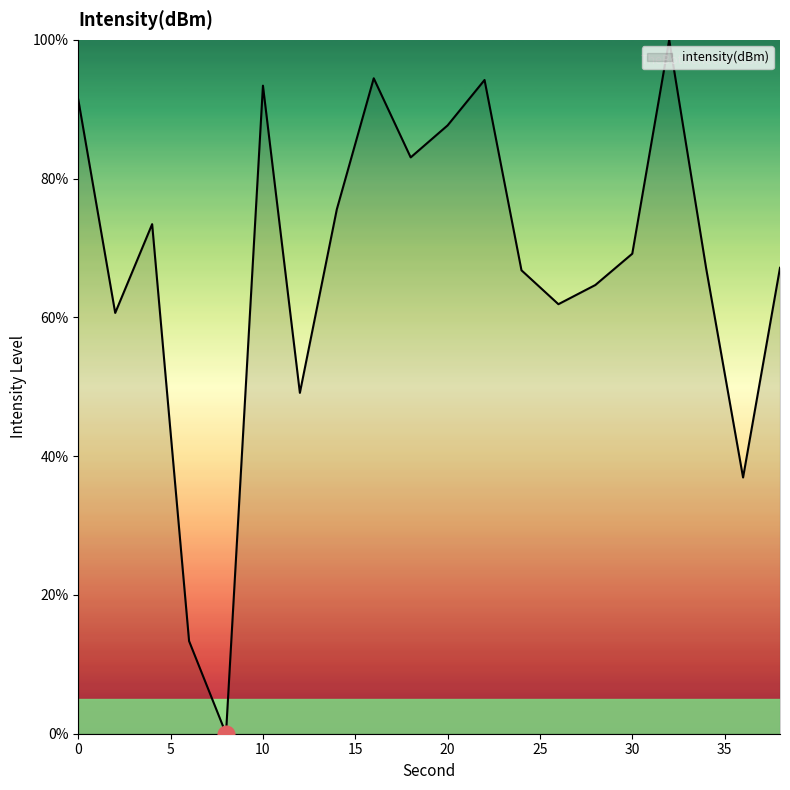

How many values are below 69?

10